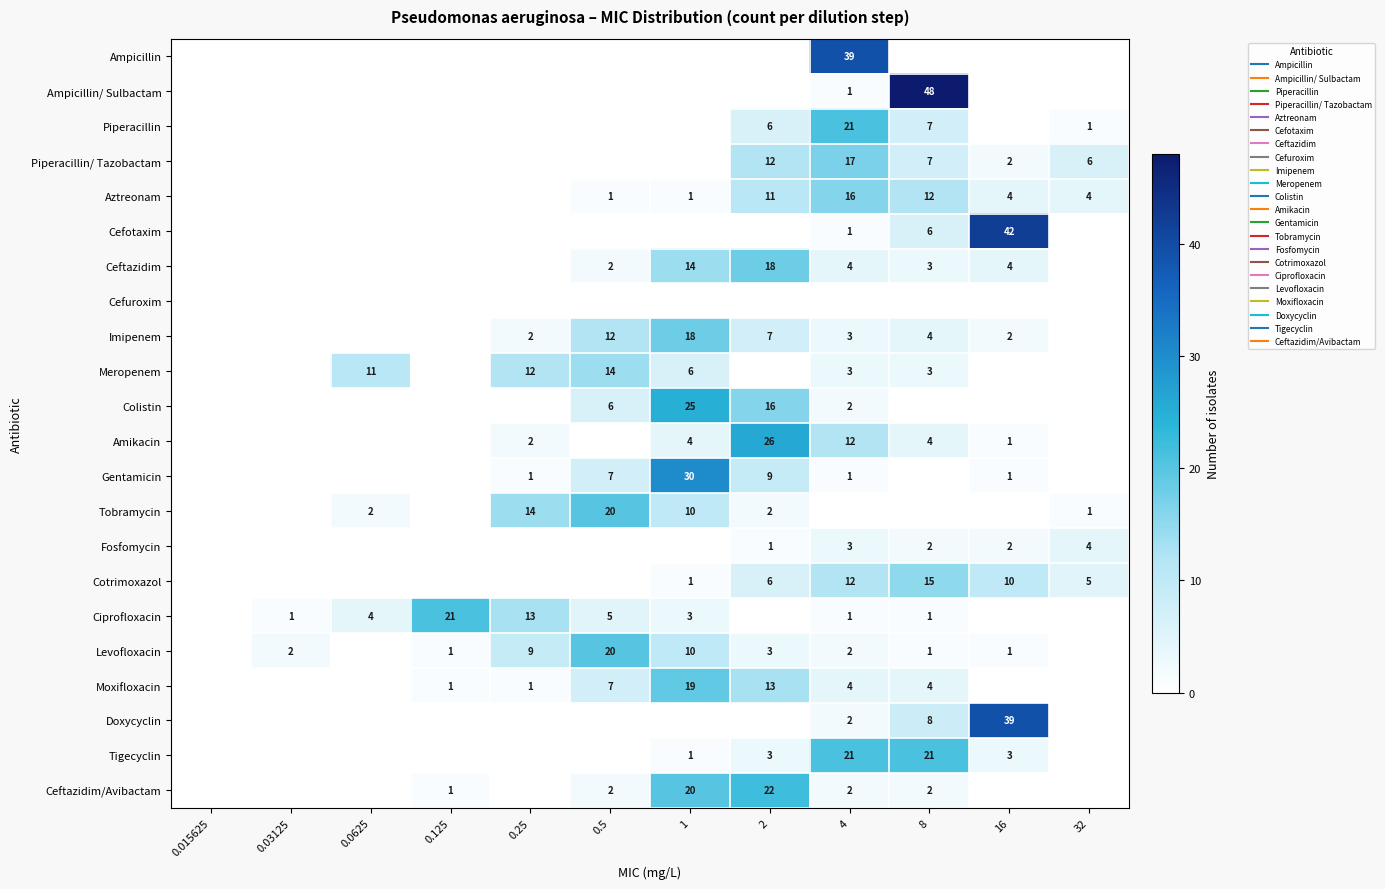

What is the total value across all series at 16?

111